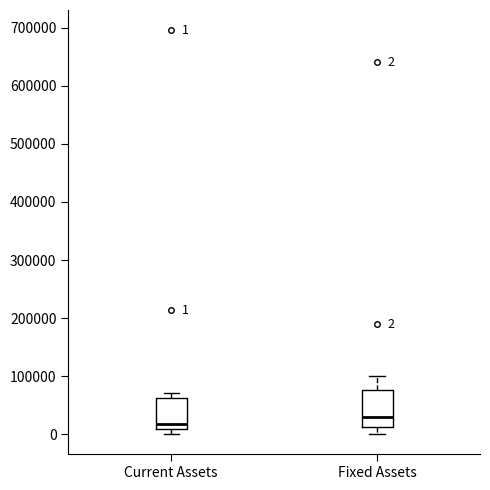

Comparing the boxes themselves (not the whiskers), which one is the tallest?

Fixed Assets